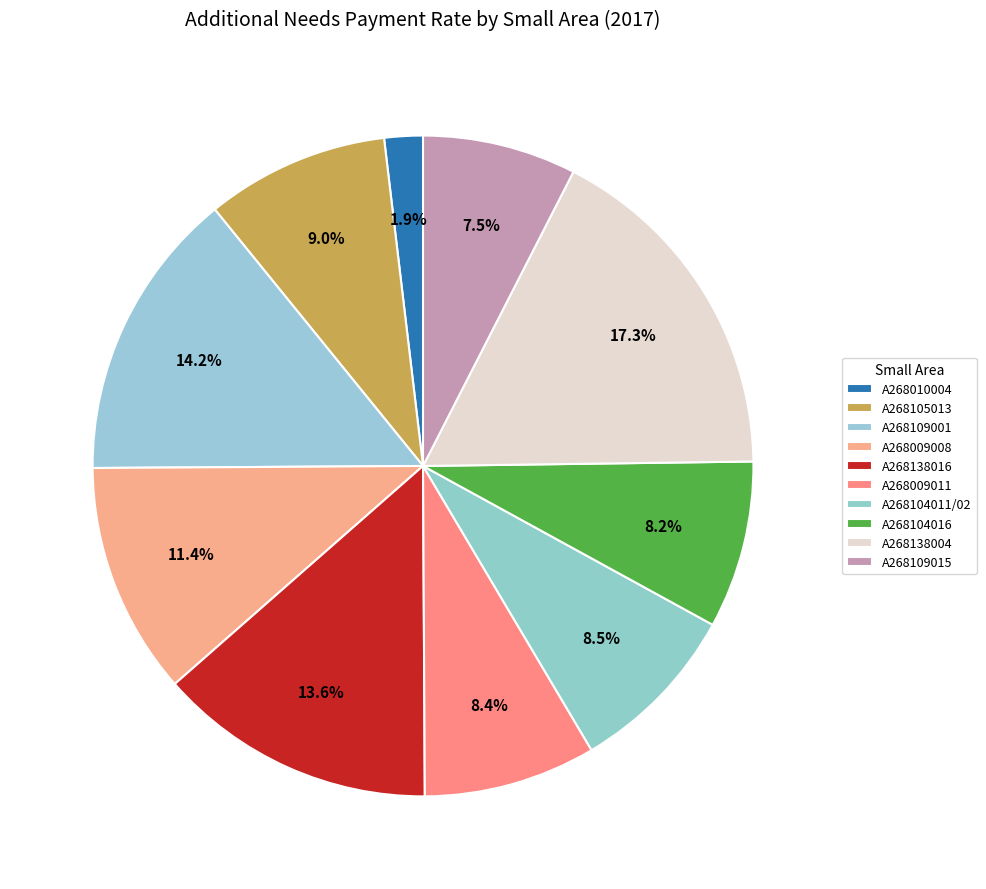

Combined, what portion of the pie is A268009011 and A268138016?

22.1%